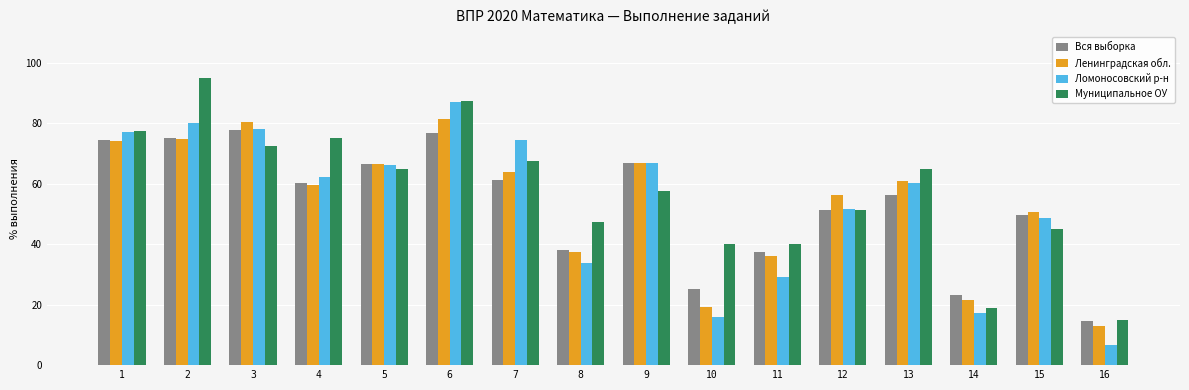

Count the number of categories in the chart.

16